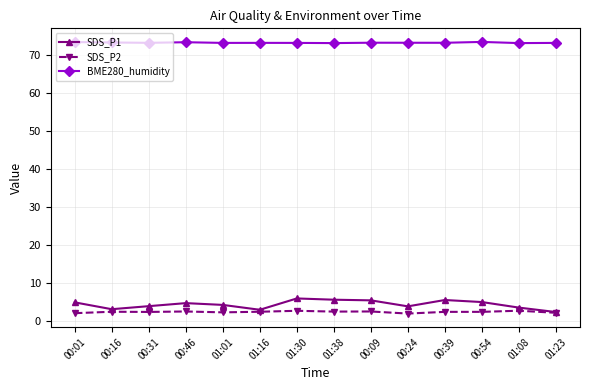

True or false: SDS_P2 has a value of 2.6 at 01:30.

True